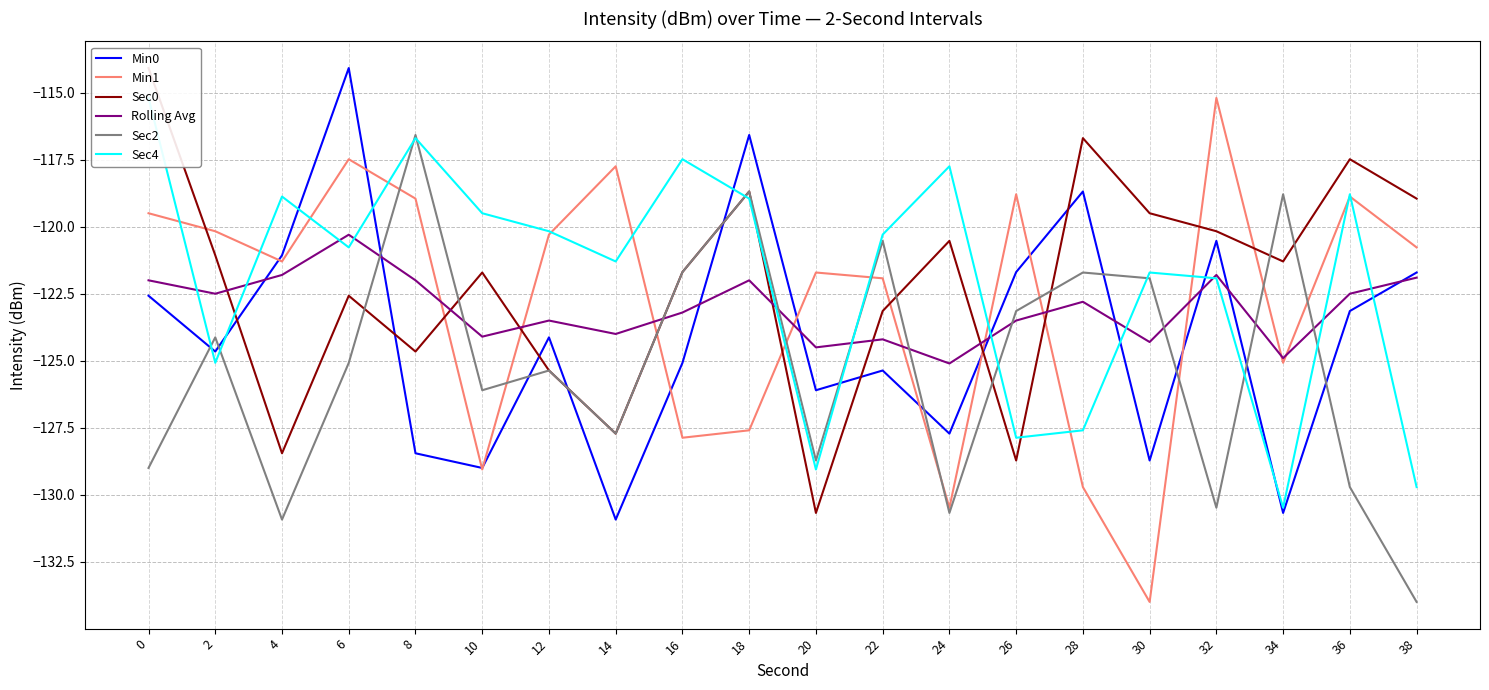

What is the difference between the maximum and minimum values in the Sec0 series?

16.6